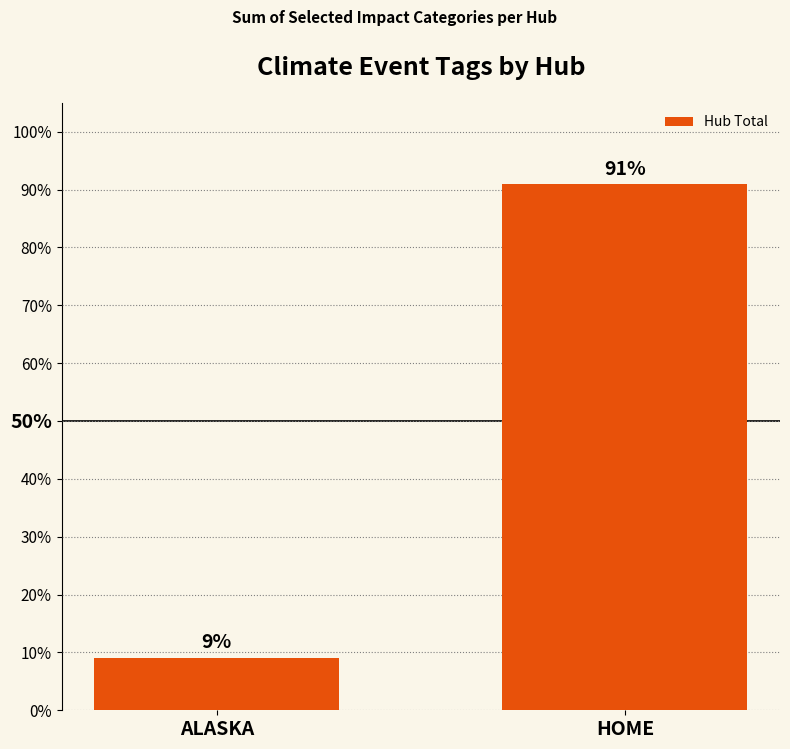

List the labels in order of value, smallest first.

ALASKA, HOME